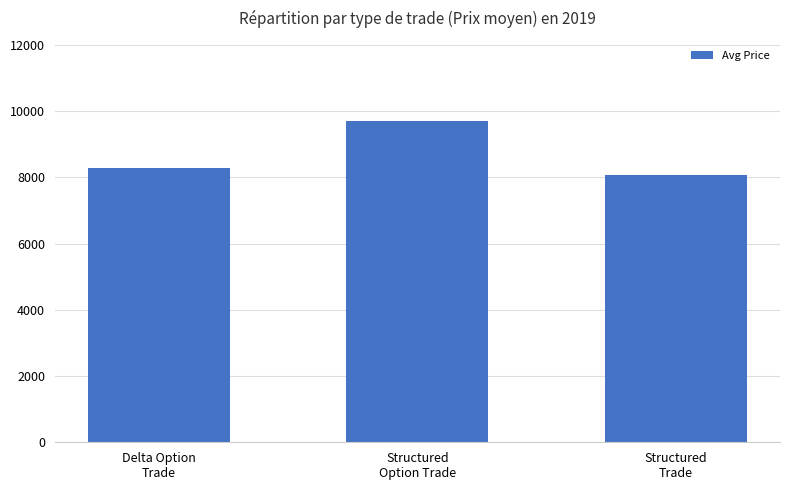

What is the average value?

8690.5